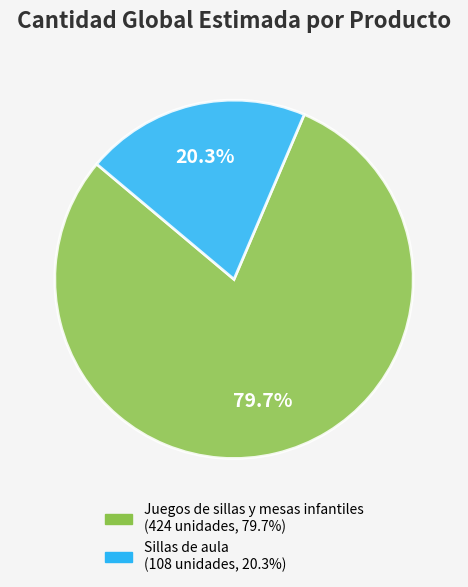

Is the sum of Sillas de aula and Juegos de sillas y mesas infantiles greater than half?

Yes